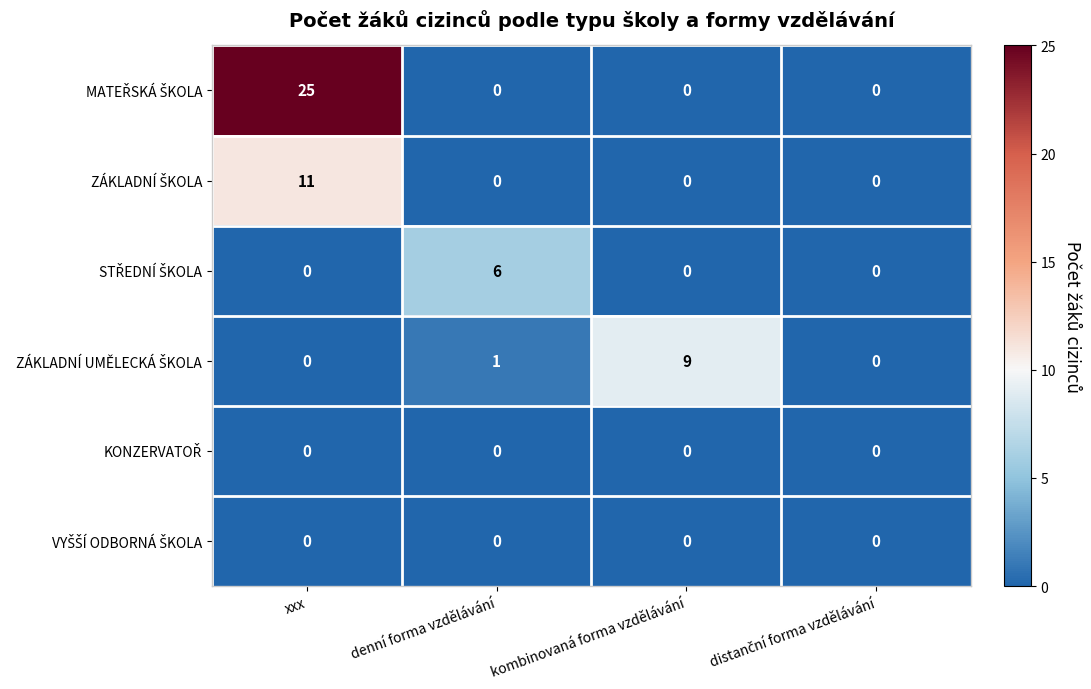

Which label corresponds to the largest value in the chart?

xxx